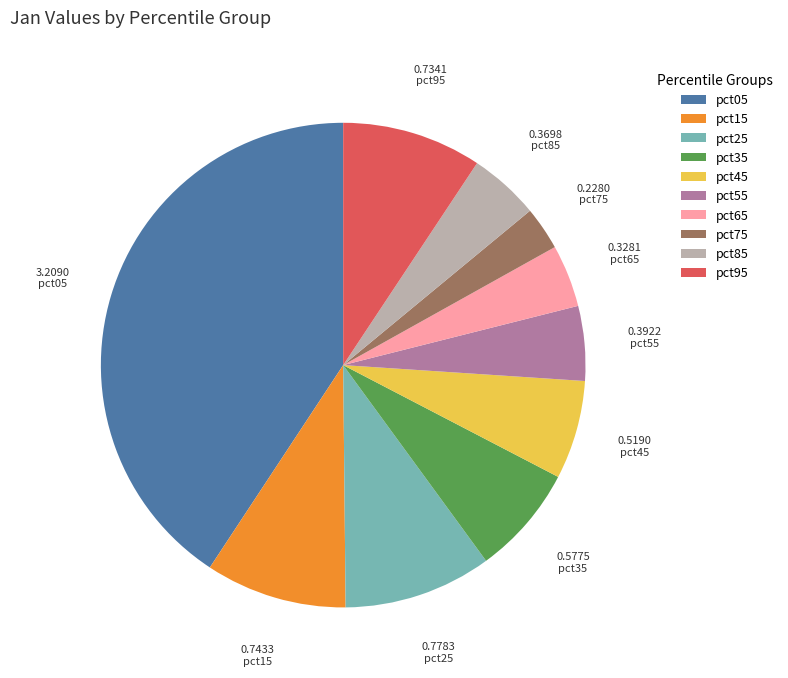

Count the number of slices in the pie.

10